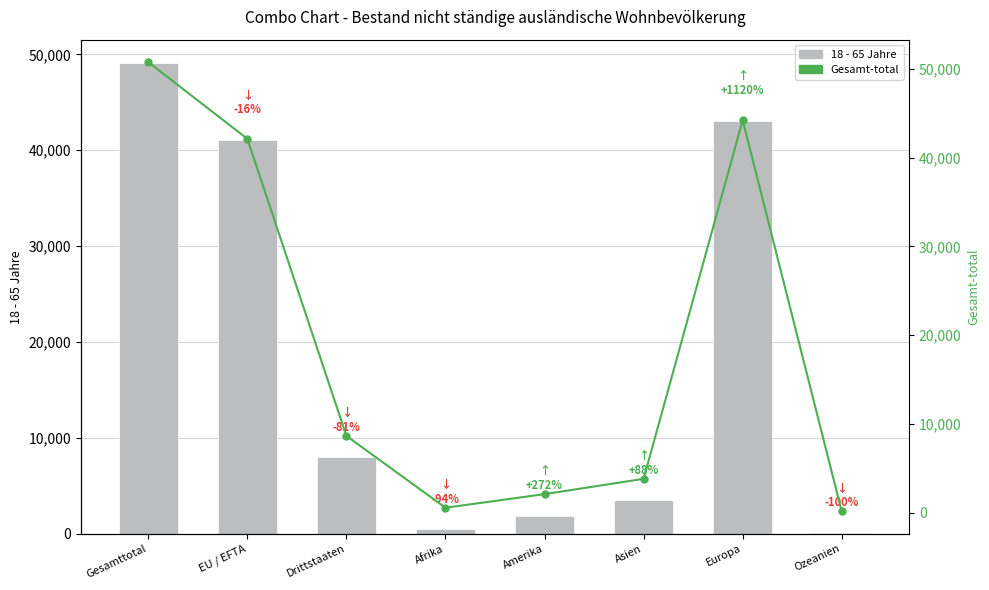

Between Gesamttotal and Amerika, which series saw the biggest shift?

Gesamt-total